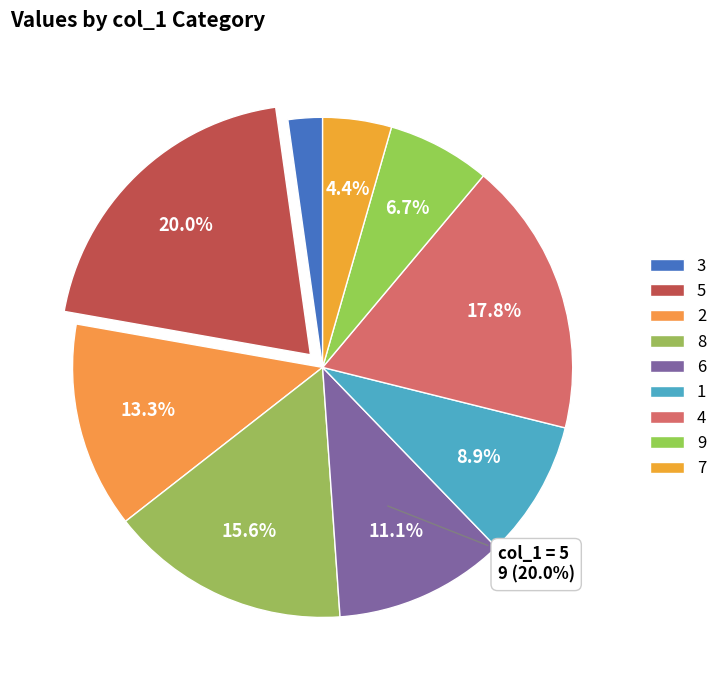

To the nearest percent, what is the combined percentage of 9 and 5?

27%